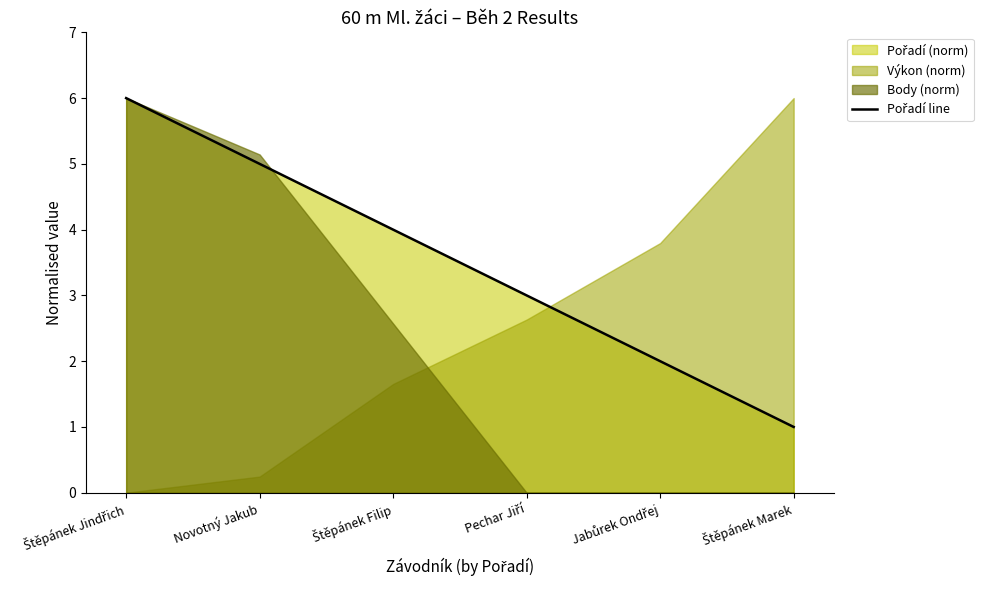

Where does the data first go above 4?

Štěpánek Jindřich